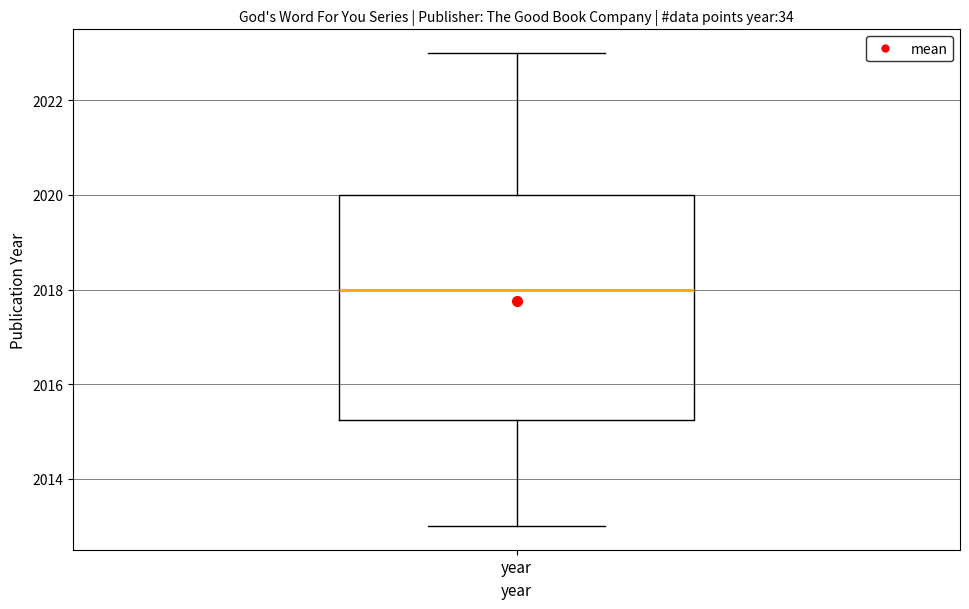

Where is the upper edge of the box for year on the y-axis? The values are not printed on the chart, so give them approximately, as read against the axis.

2020.0